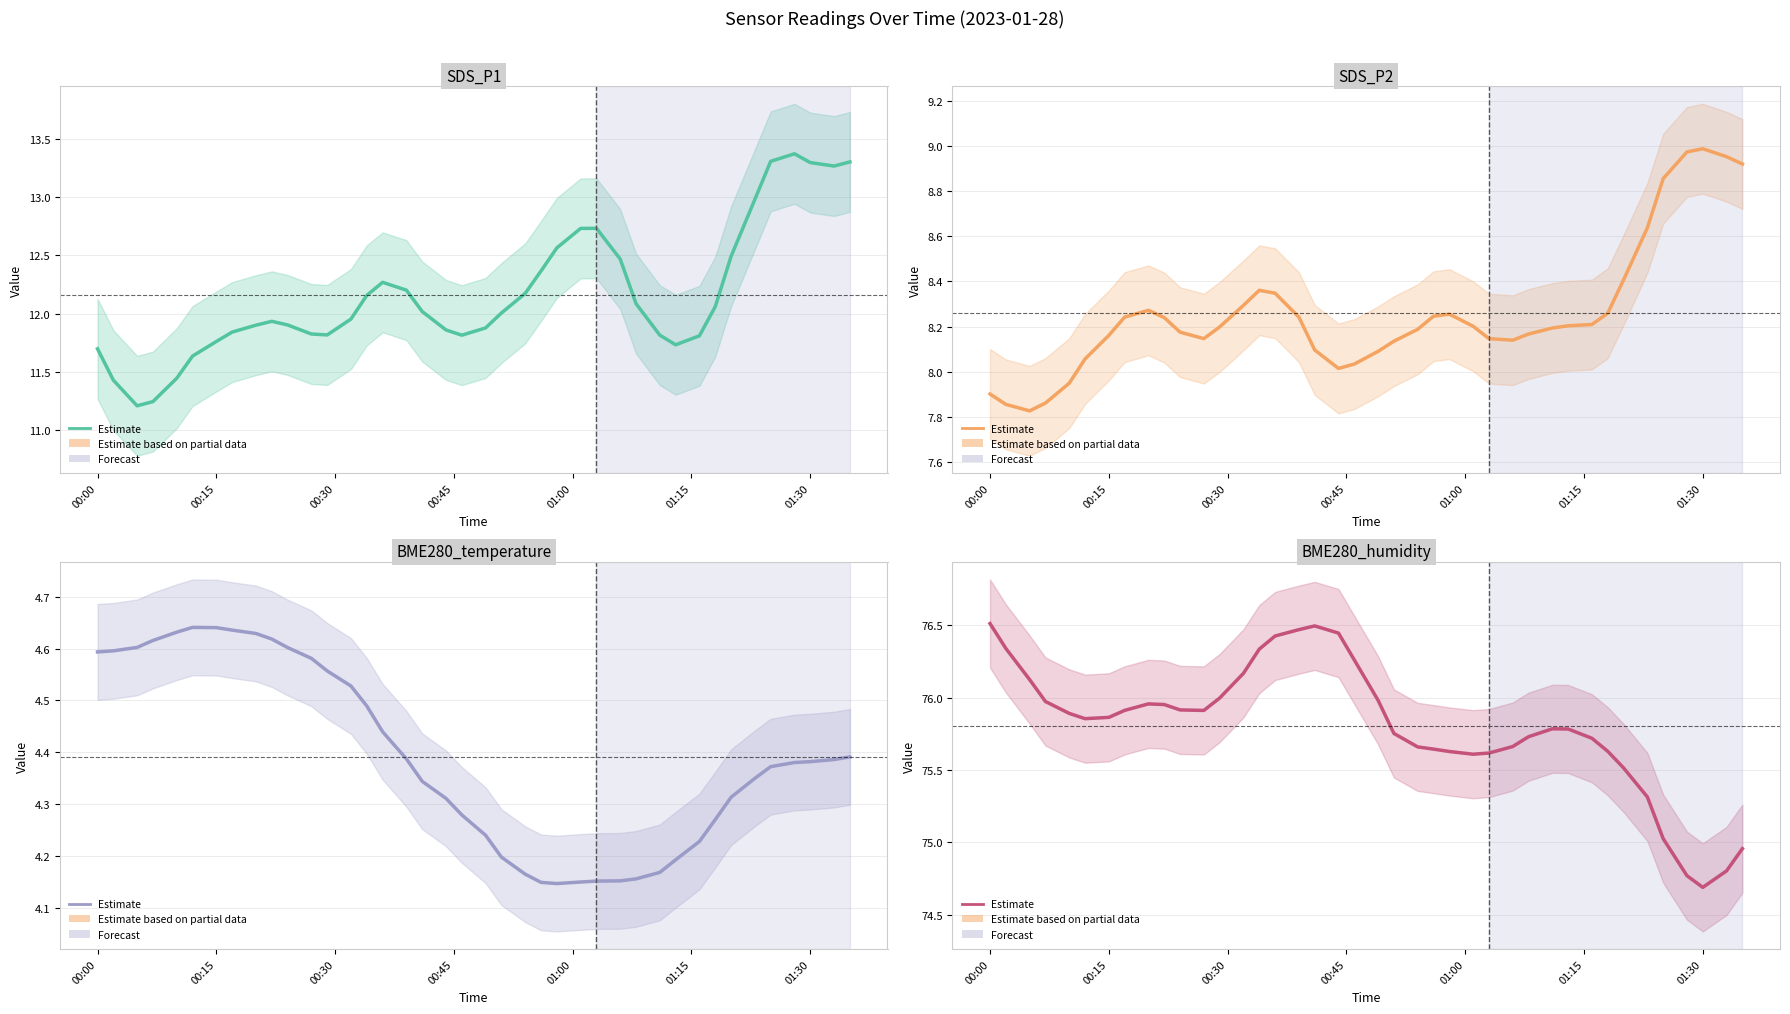

Which series has the widest spread of values?

SDS_P1